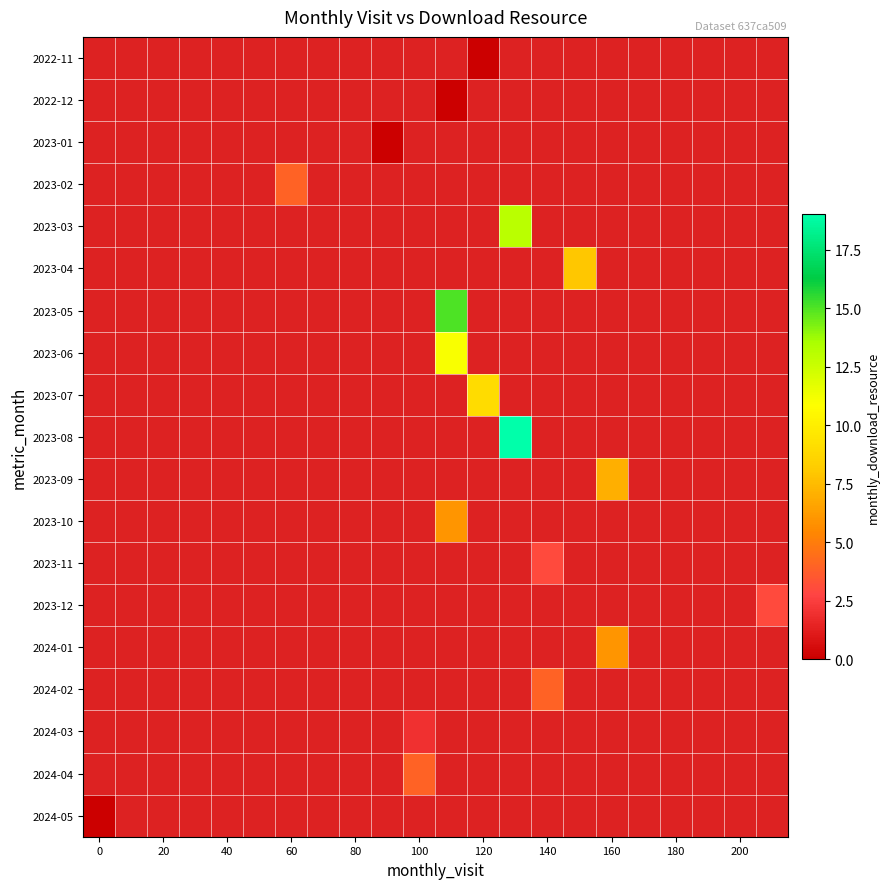

Between 140 and 80, which is larger?

80